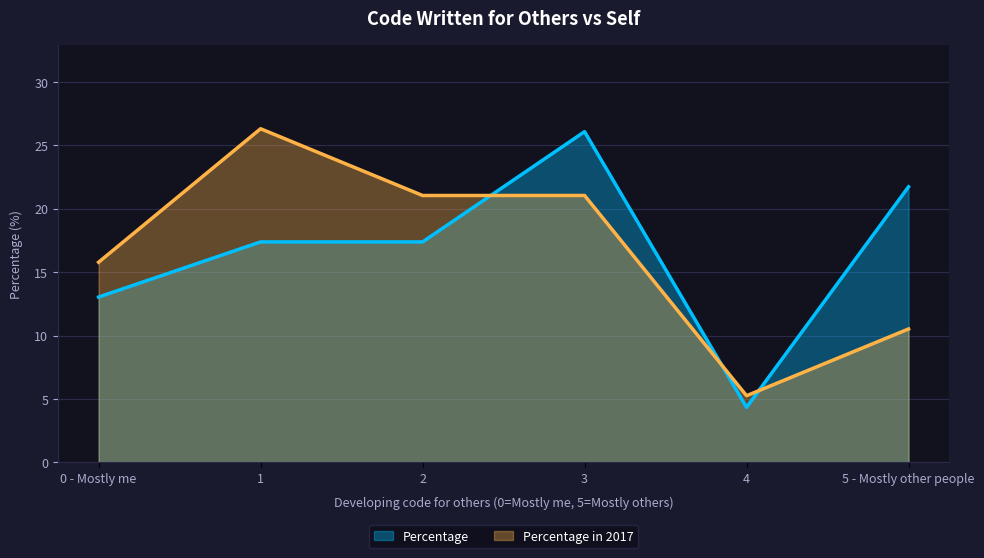

What is the greatest value displayed?

26.3